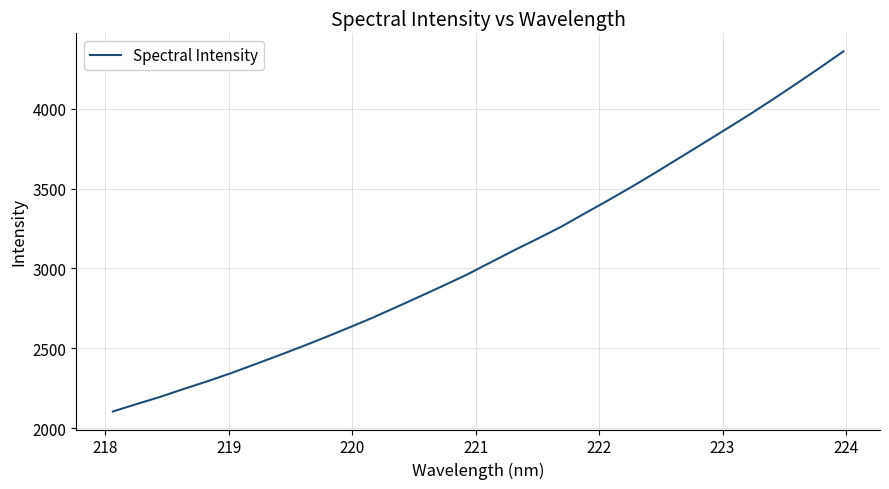

What is the difference between the maximum and minimum values?

2253.8